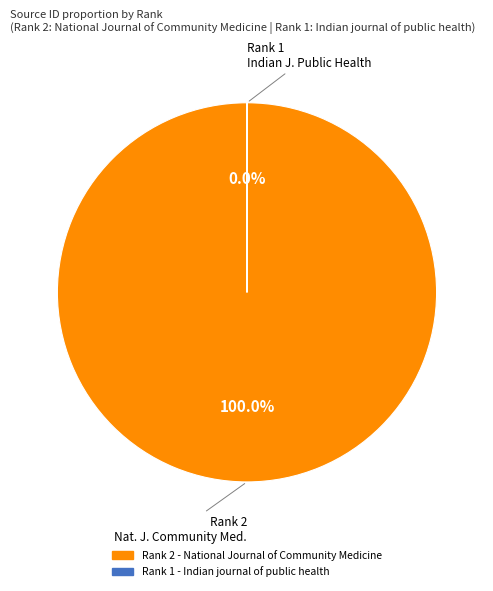

To the nearest percent, what is the difference between the largest and smallest slice percentages?

100%